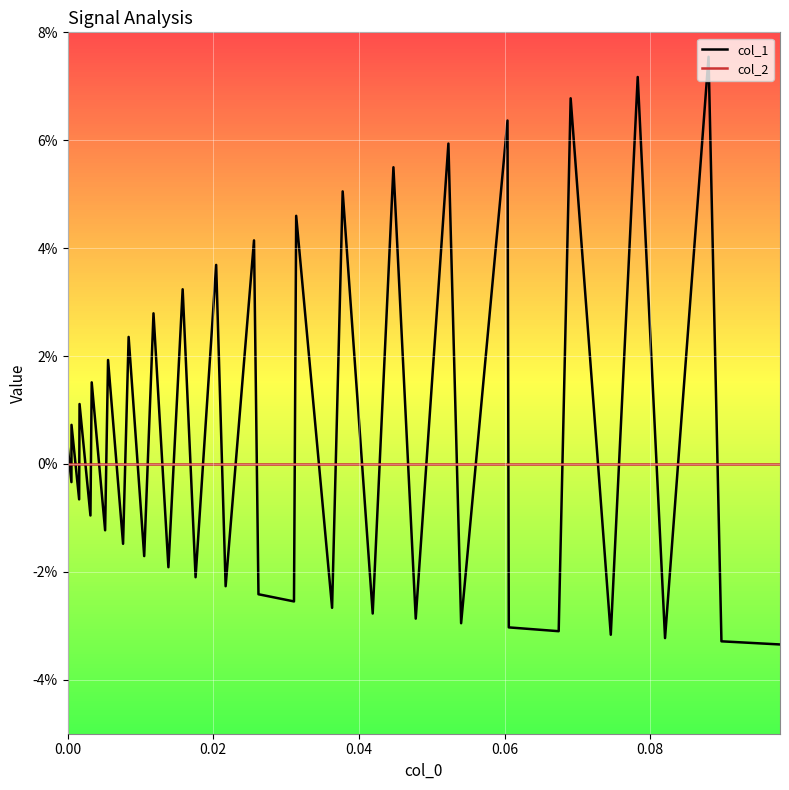

After their last crossing, which series has the higher values: col_2 or col_1?

col_2